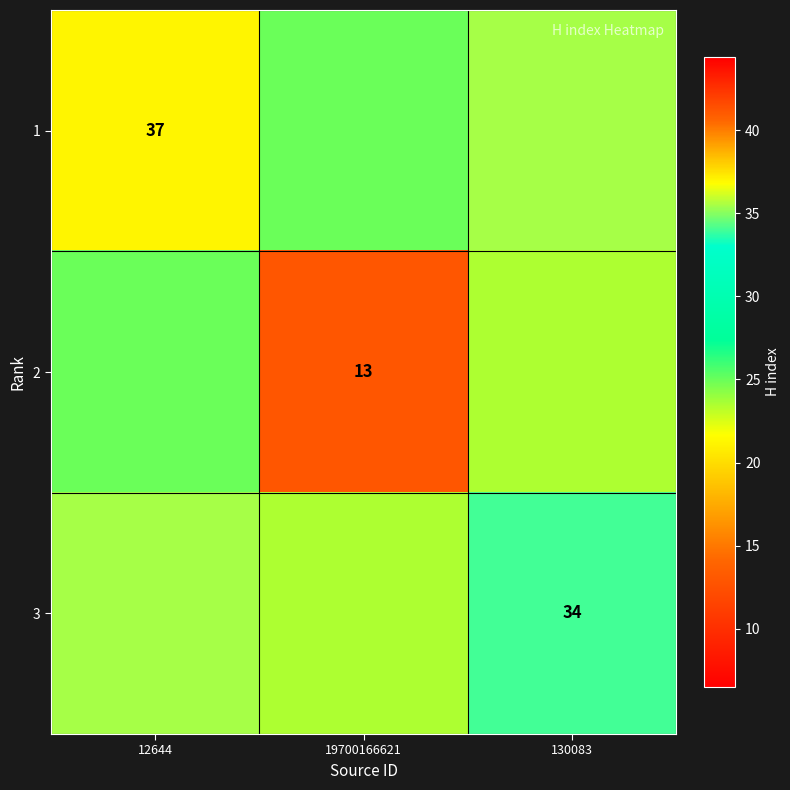

Count the number of categories in the chart.

3